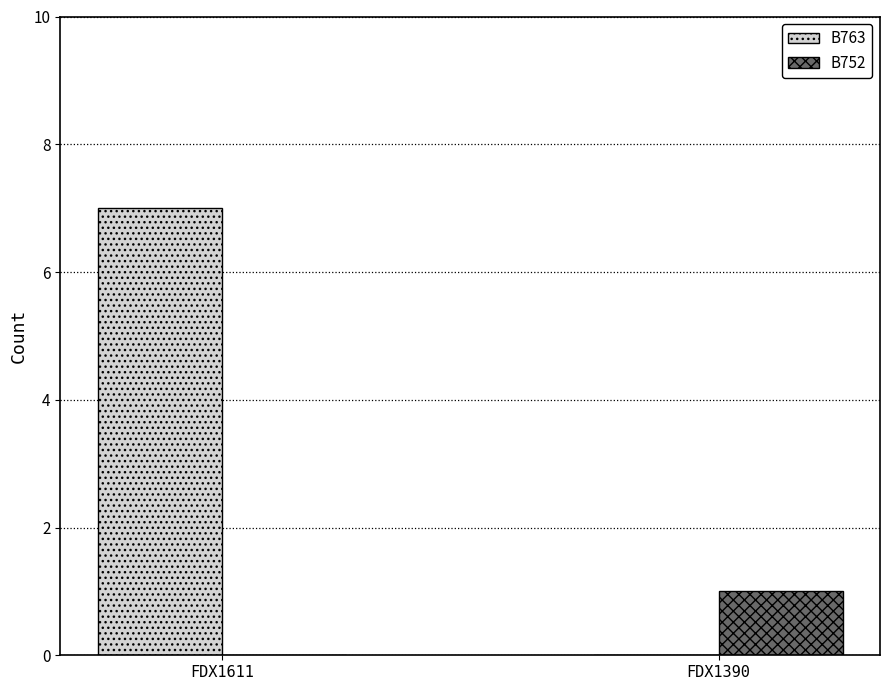

Are the bars horizontal?

No